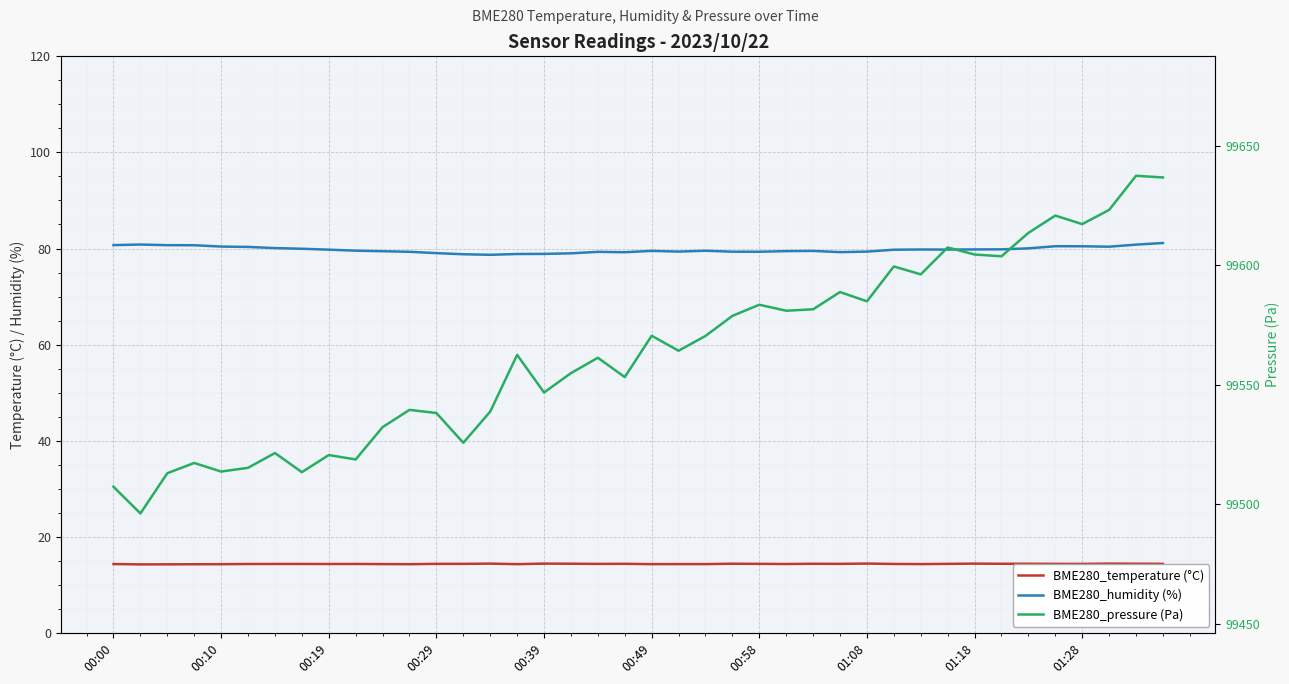

True or false: BME280_pressure (Pa) and BME280_temperature (°C) cross at least once.

False